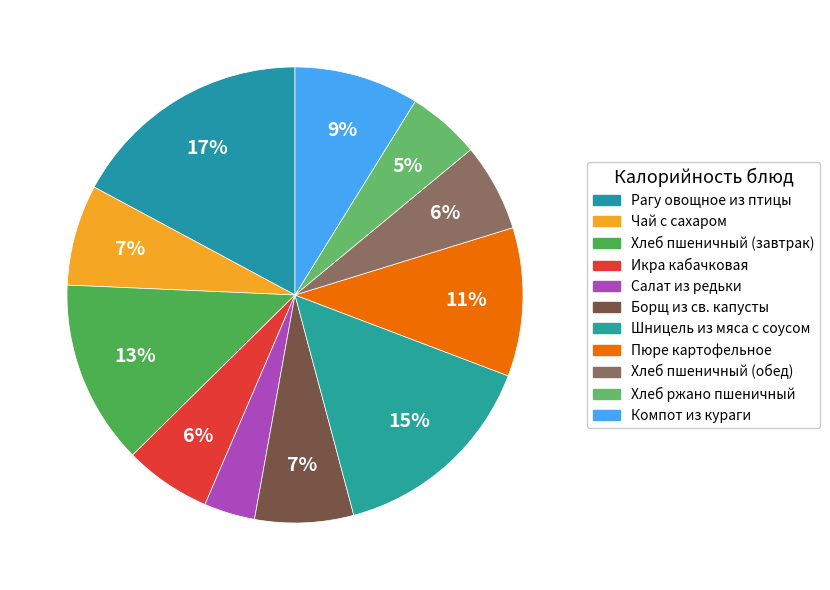

What is the change in value from Рагу овощное из птицы to Салат из редьки?

-176